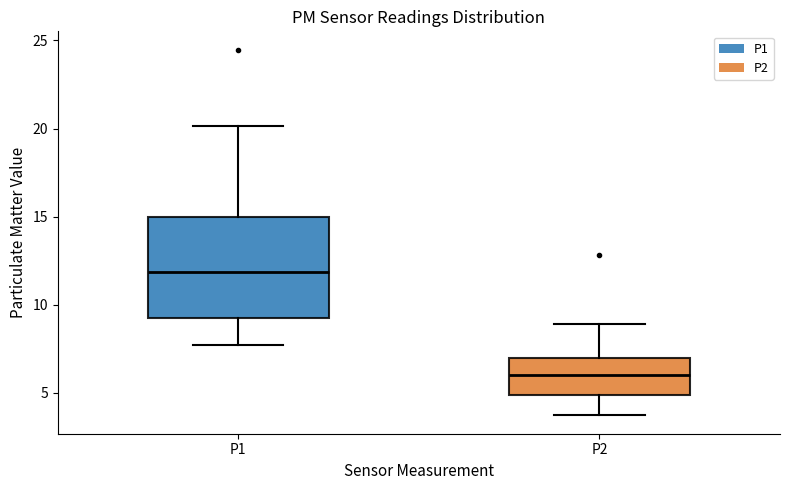

Where is the upper edge of the box for P1 on the y-axis? The values are not printed on the chart, so give them approximately, as read against the axis.

15.0